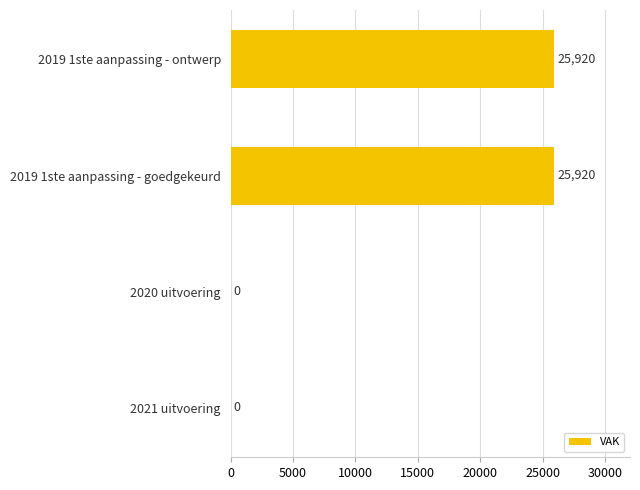

Which has a higher value, 2021 uitvoering or 2019 1ste aanpassing - ontwerp?

2019 1ste aanpassing - ontwerp